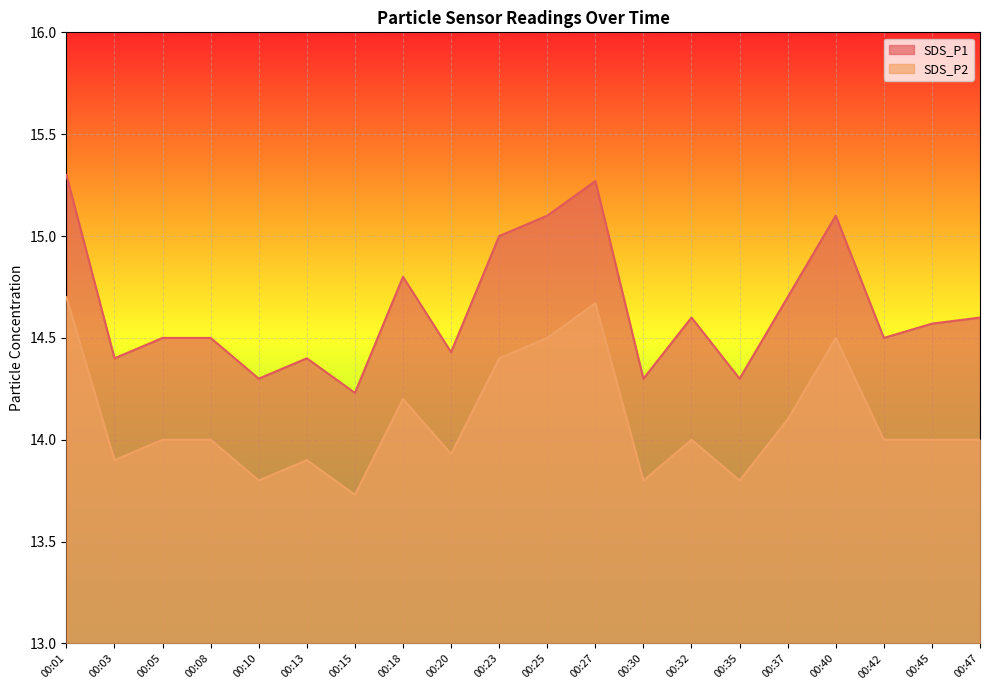

What is the spread (max minus min) of values at 00:25?

0.6